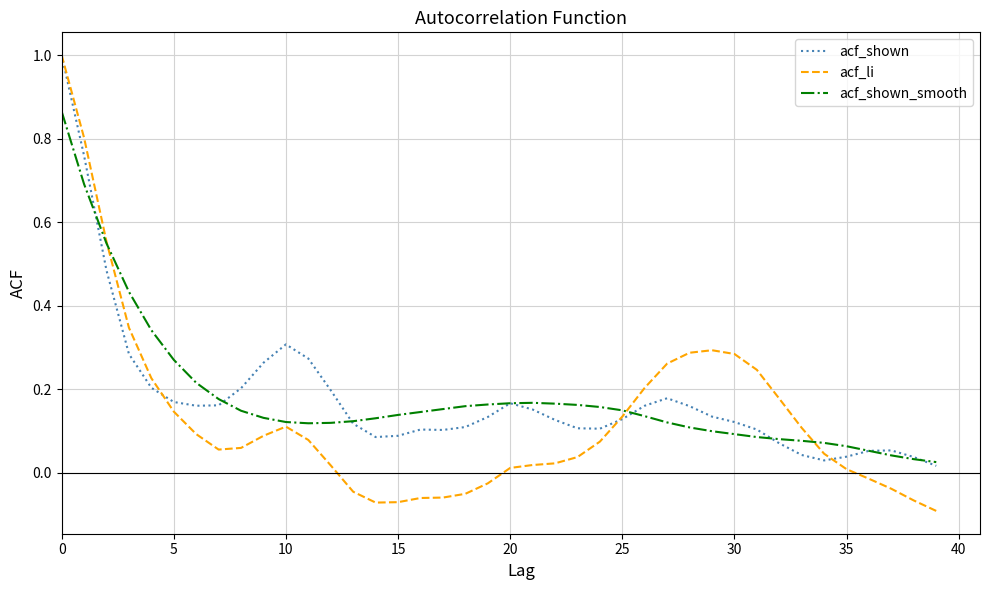

Which series has the widest spread of values?

acf_li